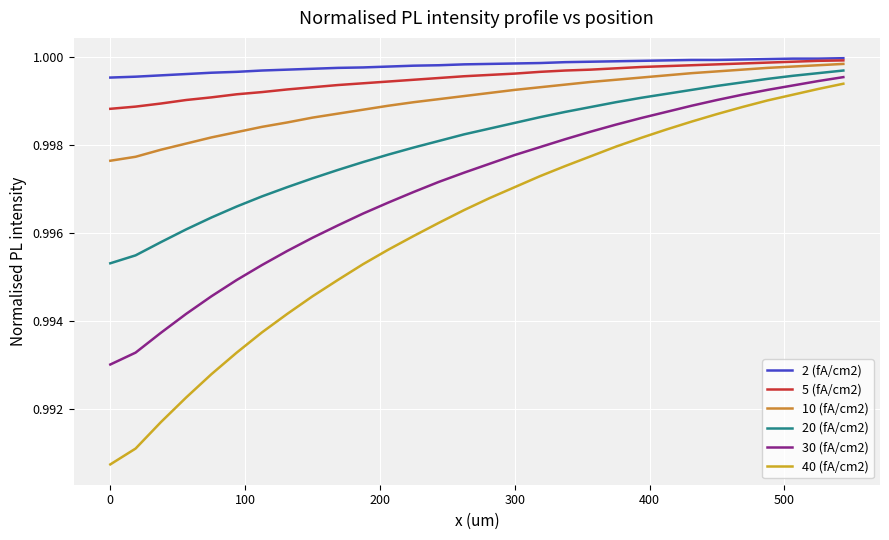

True or false: 40 (fA/cm2) and 10 (fA/cm2) intersect in this chart.

False